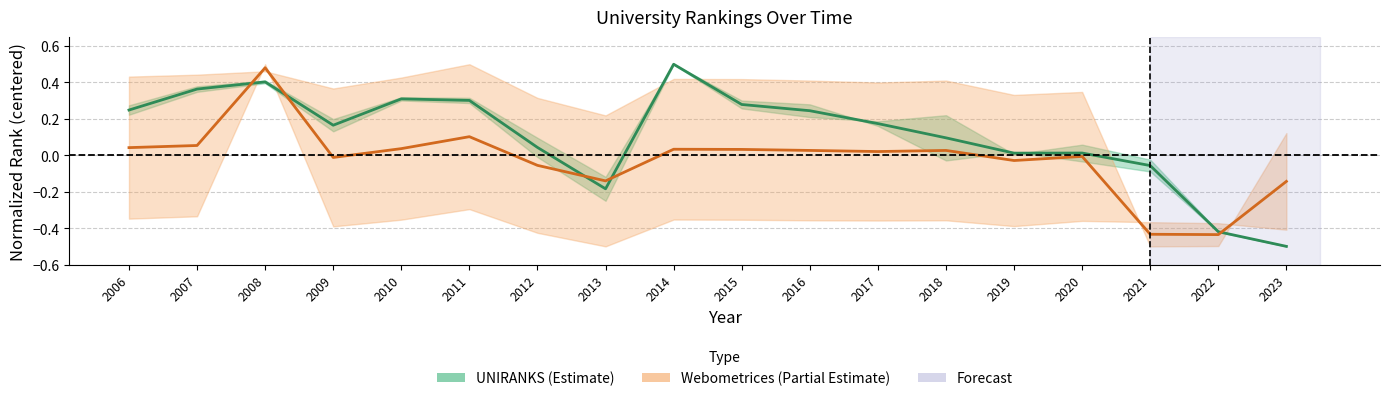

How many data points in Webometrices midline are less than 0?

8